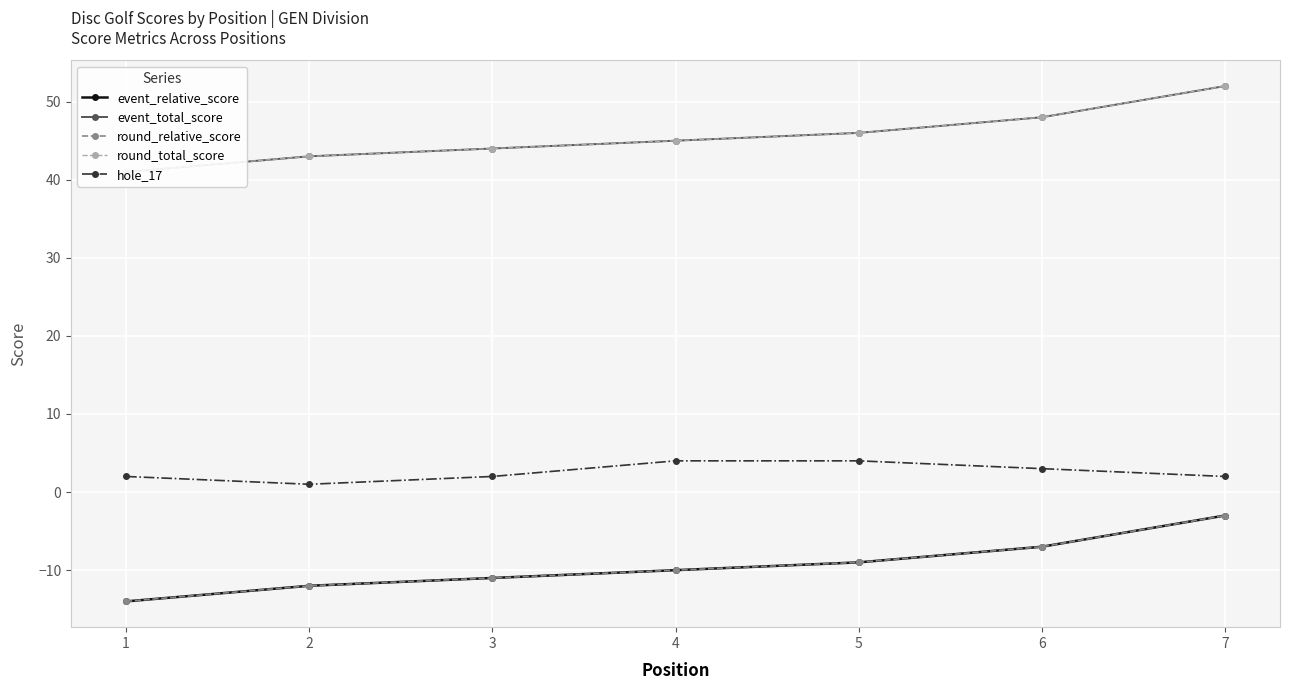

At which label is round_total_score closest to 46?

5